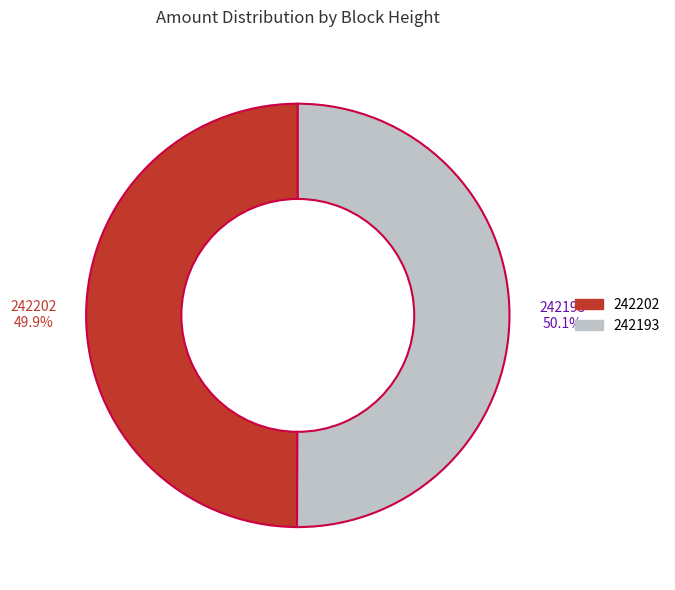

Is there a majority slice in this chart?

Yes